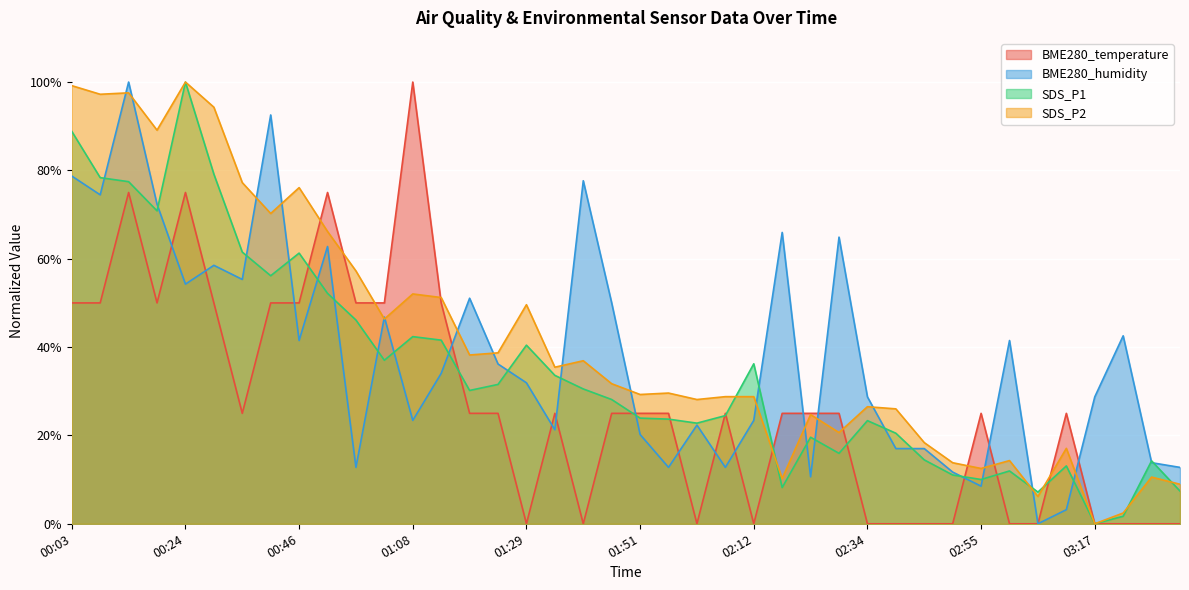

What is the difference between the highest and lowest values at 01:51?

9.1